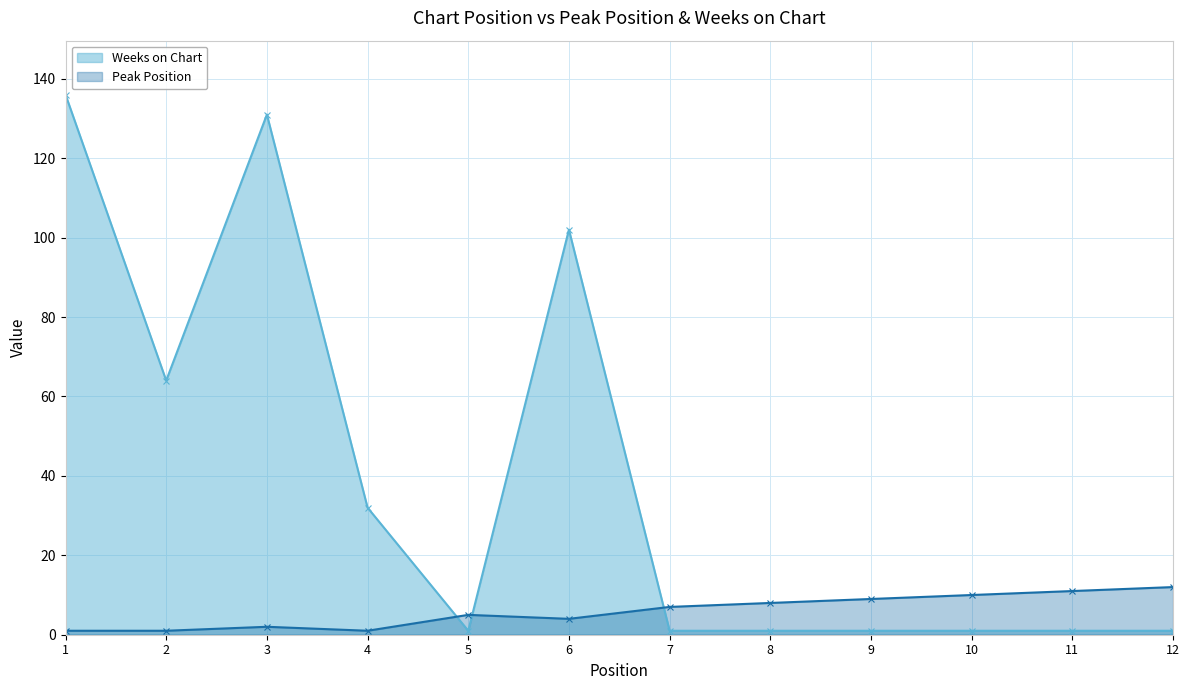

True or false: Weeks on Chart and Peak Position intersect in this chart.

True